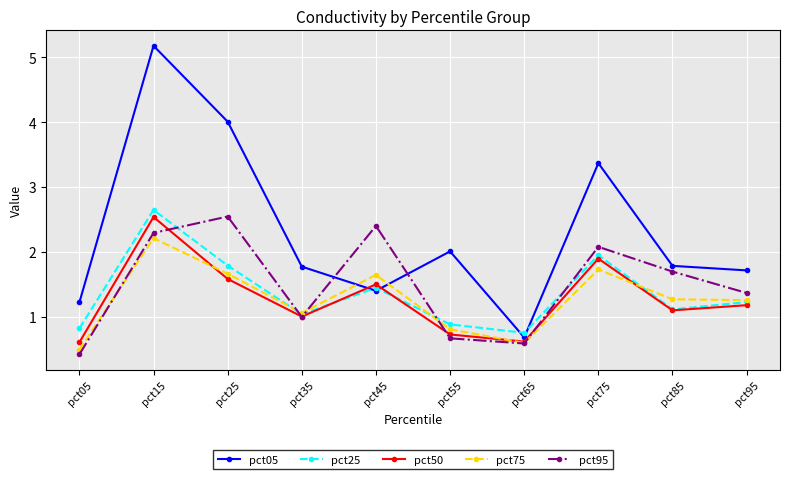

What is the difference between the maximum and second lowest values in the pct05 series?

4.0